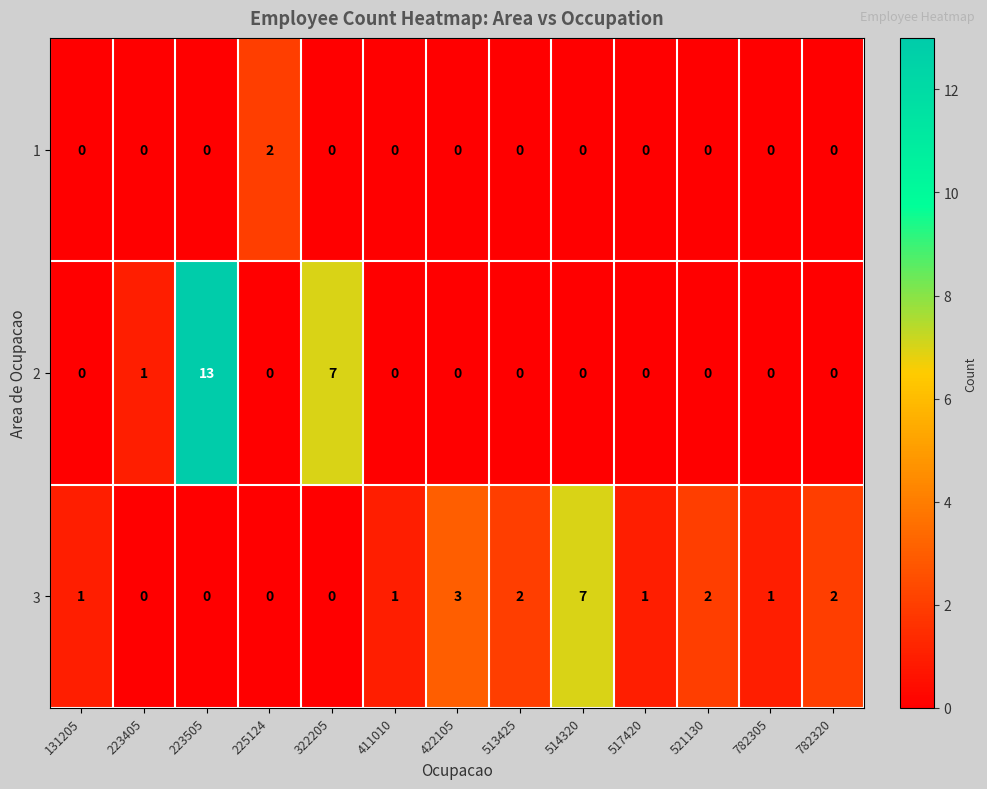

What is the spread (max minus min) of values at 322205?

7